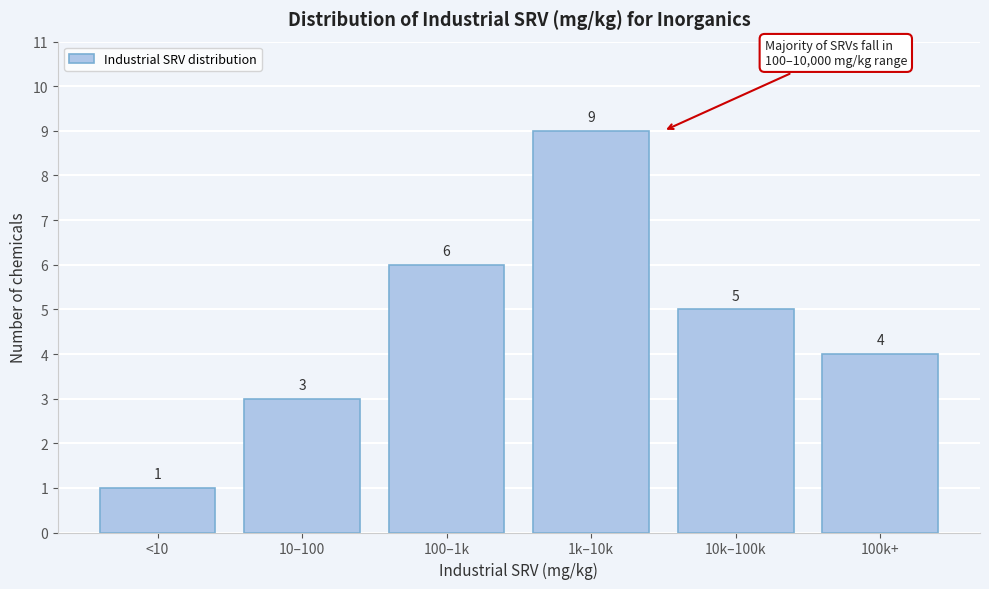

Reading left to right, list all the values displayed in this chart.

1	3	6	9	5	4